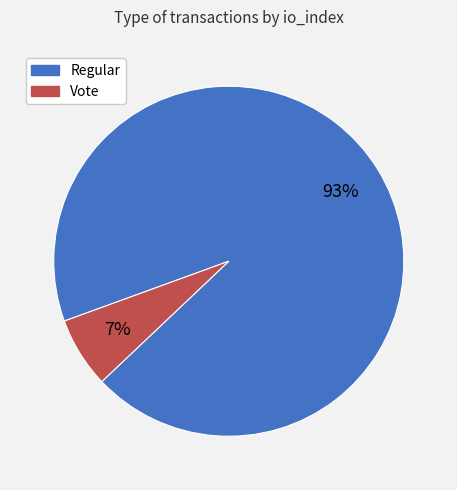

Which slice is the smallest?

Vote